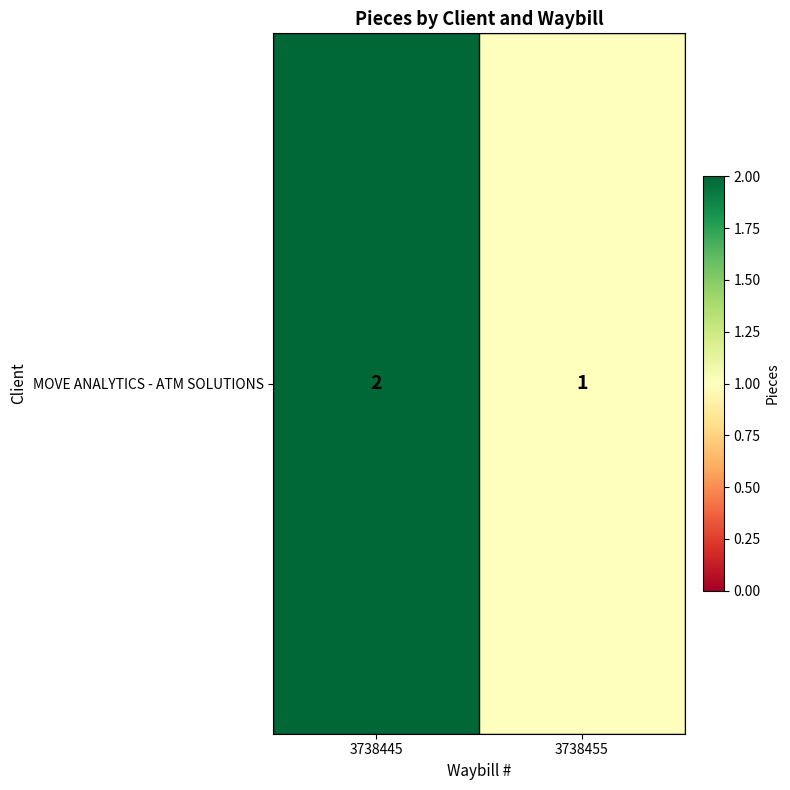

Rank the categories by value from highest to lowest.

3738445, 3738455